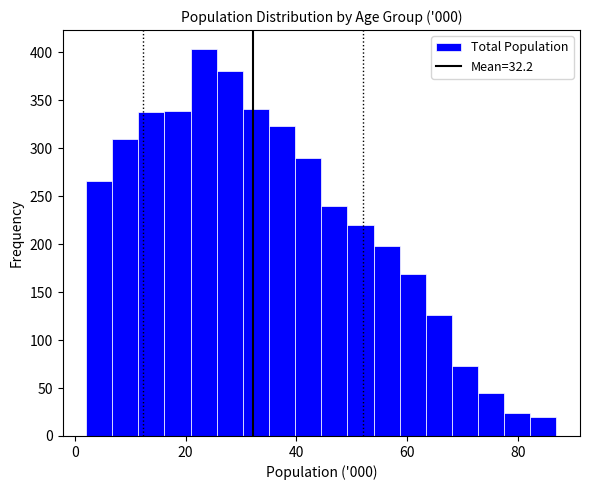

Around what value on the x-axis is the tallest bar? Give the approximate position of its centre, as read against the axis.

24